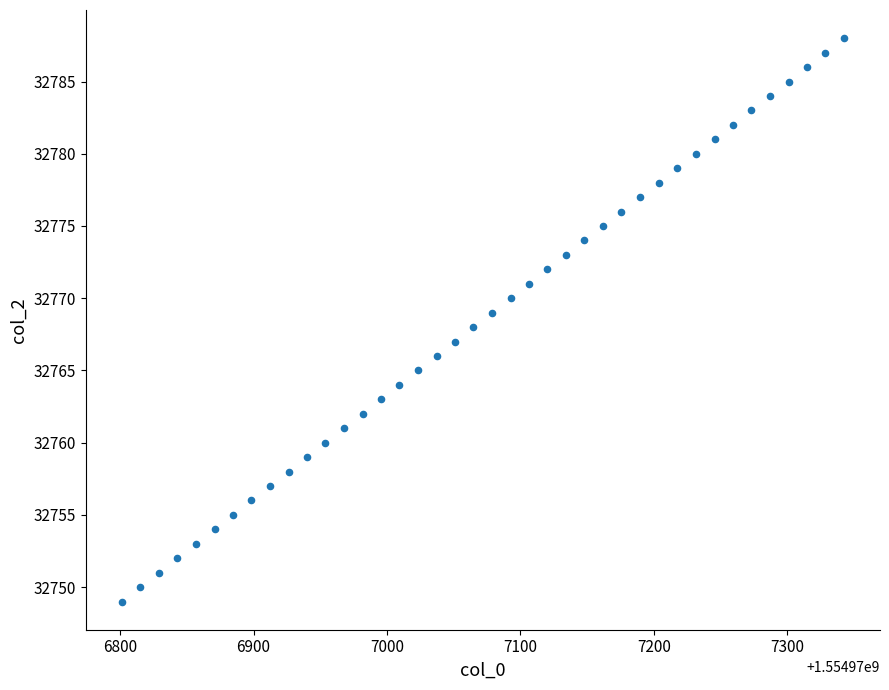

What is the range of Y values (max minus min)?

39